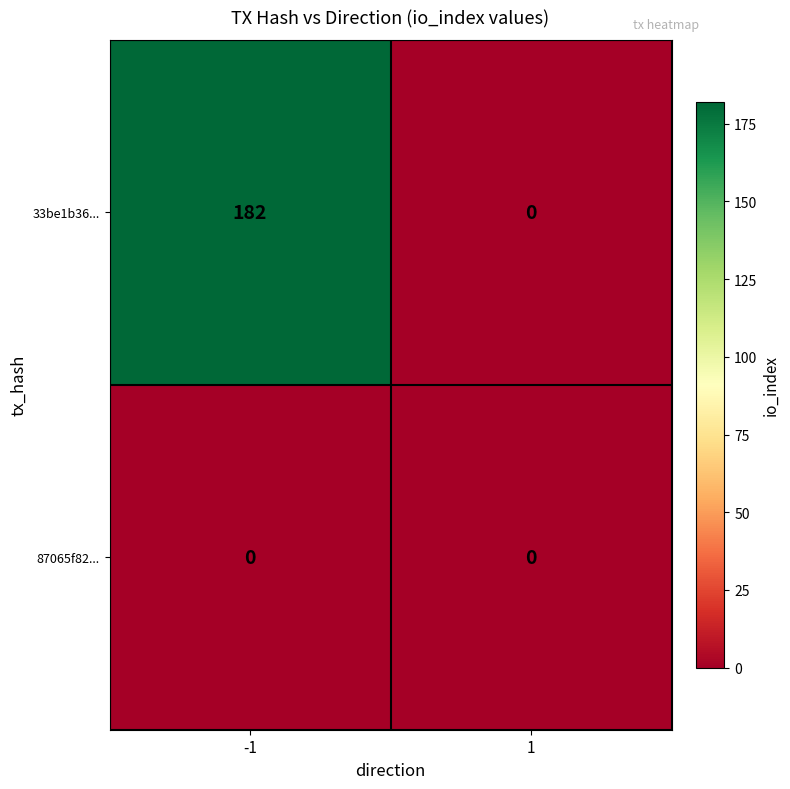

The value of 33be1b36... at -1 is 182. True or false?

True